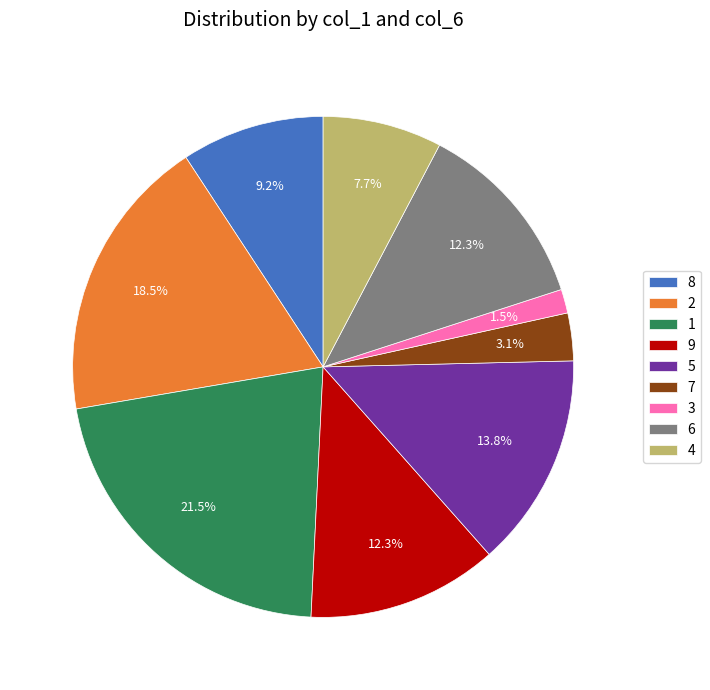

What is the ratio of the value at 5 to the value at 1?

0.6